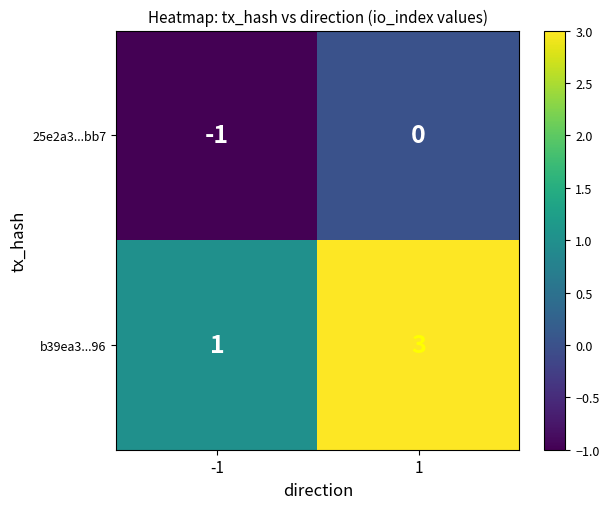

At how many categories does at least one series exceed 2?

1